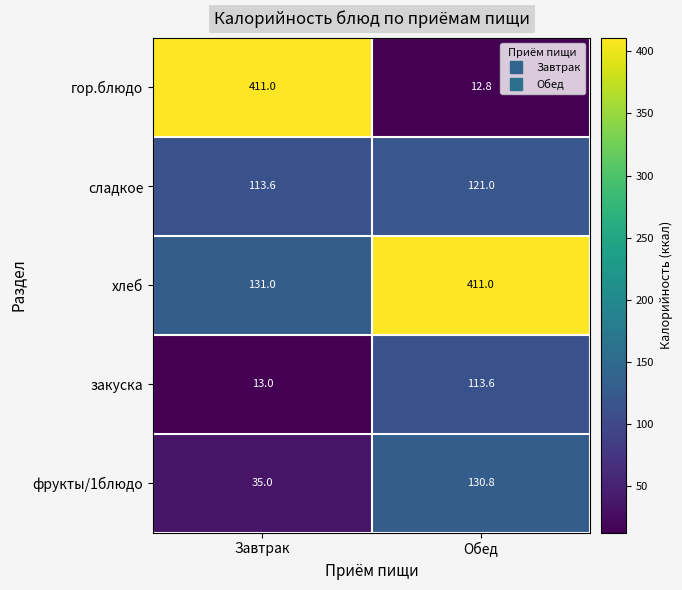

List the labels in order of фрукты/1блюдо value, largest first.

Обед, Завтрак